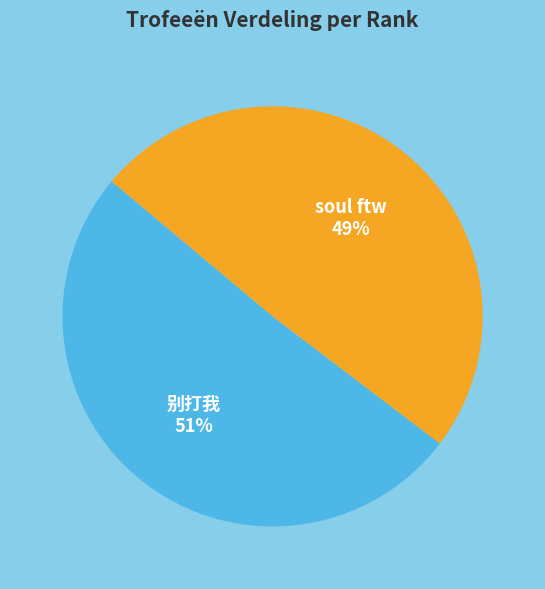

To the nearest percent, what is the average slice percentage?

50%